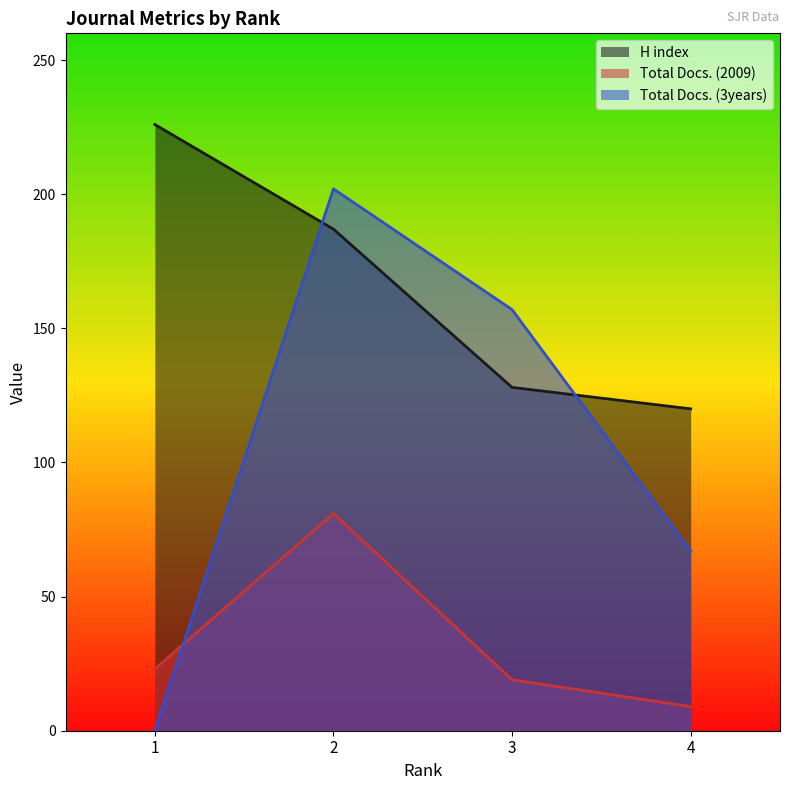

True or false: Total Docs. (3years) has a value of 67 at 4.

True